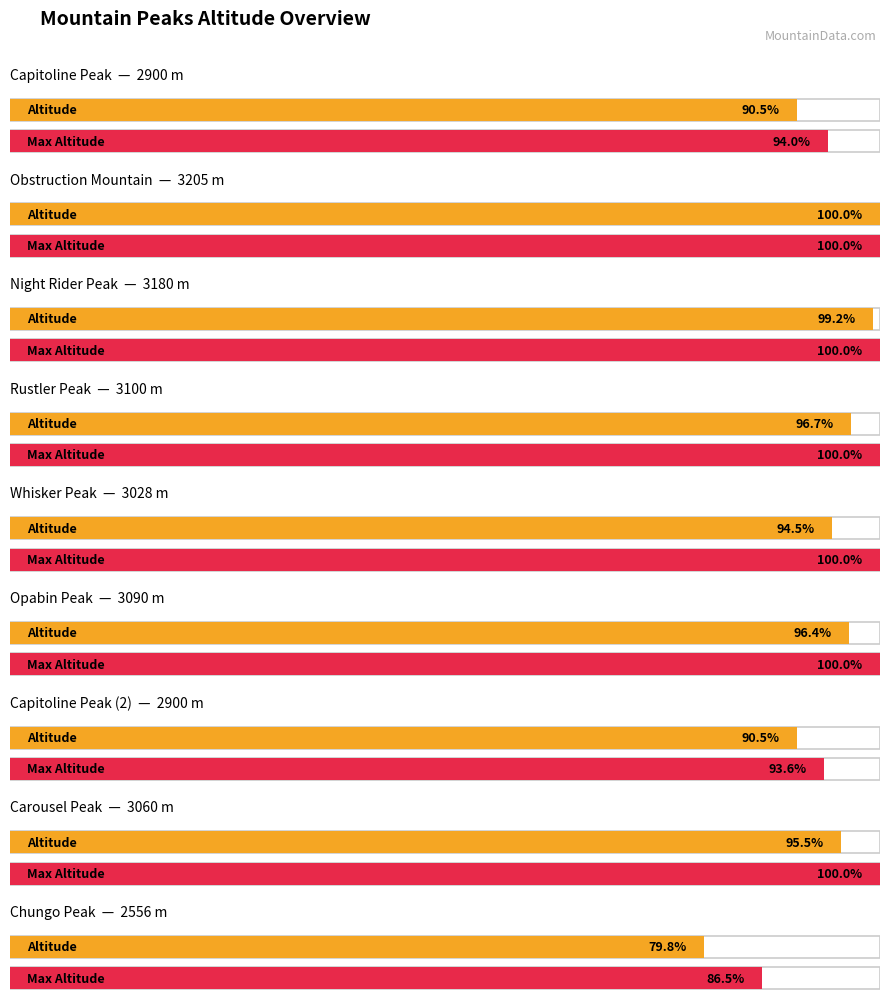

What is the difference between the values at Night Rider Peak and Carousel Peak?

120